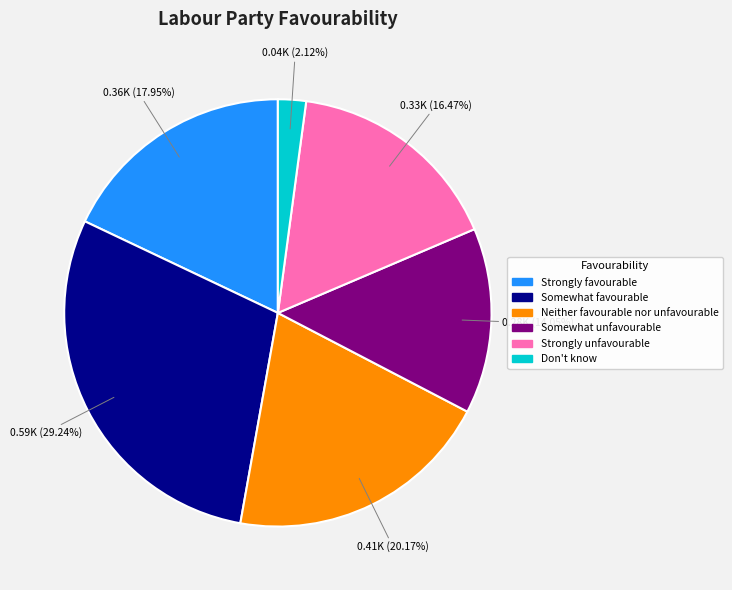

Is there a majority slice in this chart?

No